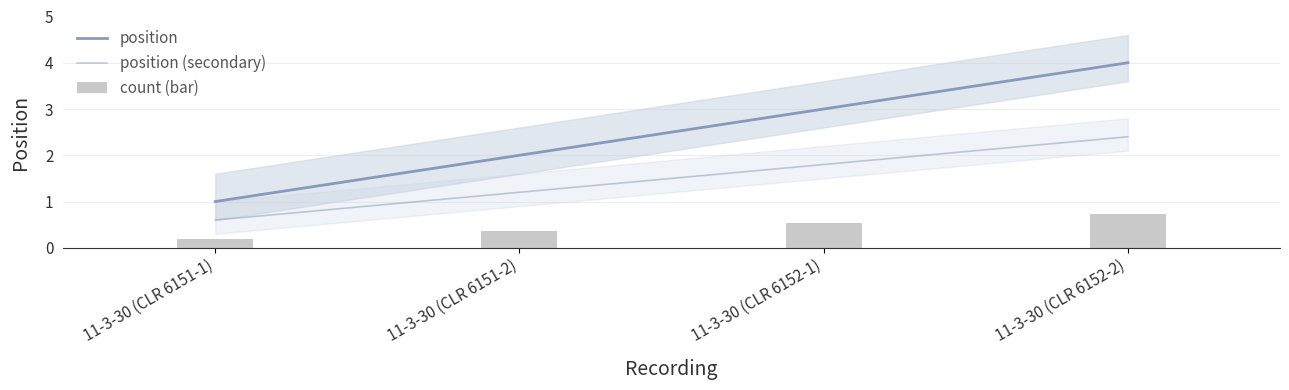

At 11-3-30 (CLR 6152-1), list the series in order from largest to smallest.

position, position (secondary), count (bar)